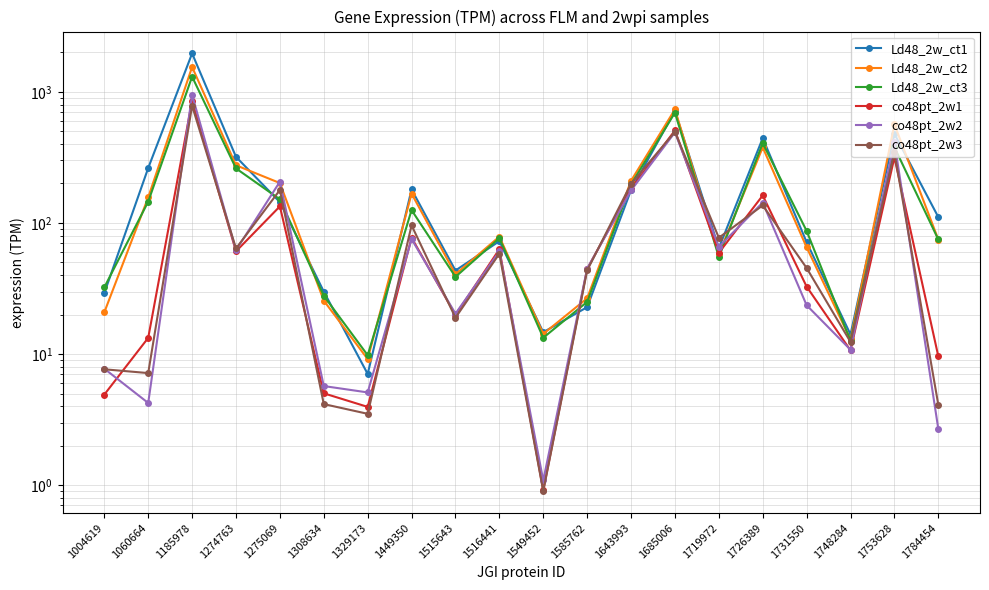

How many times do Ld48_2w_ct2 and Ld48_2w_ct3 cross each other?

6